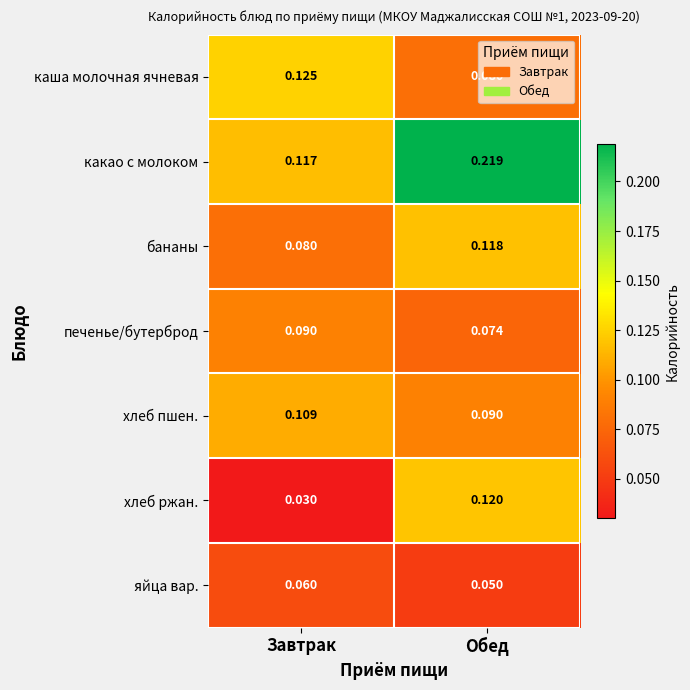

At which label is какао с молоком closest to 0?

Завтрак